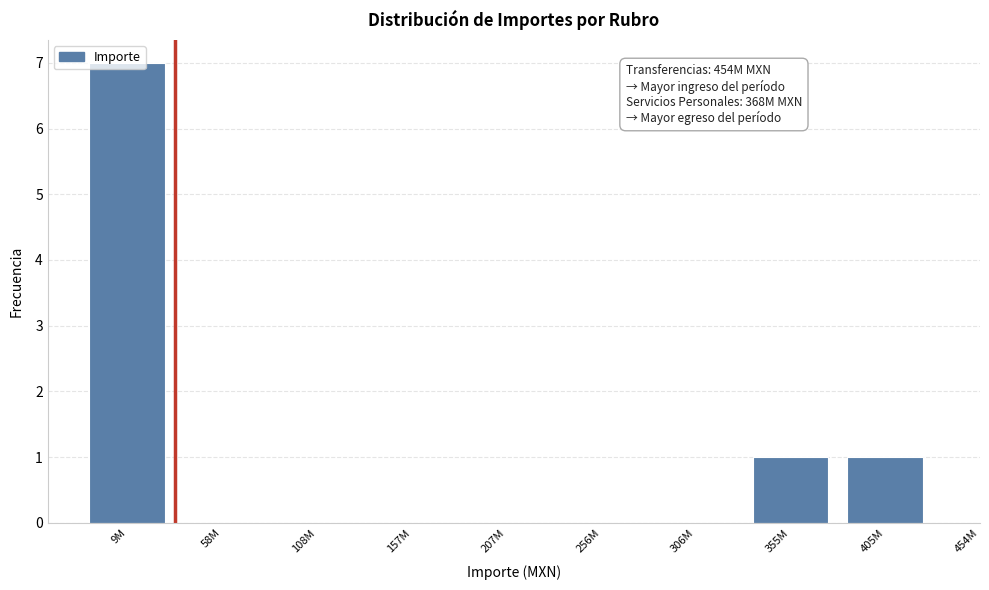

Which has a higher value, 9M or 58M?

9M